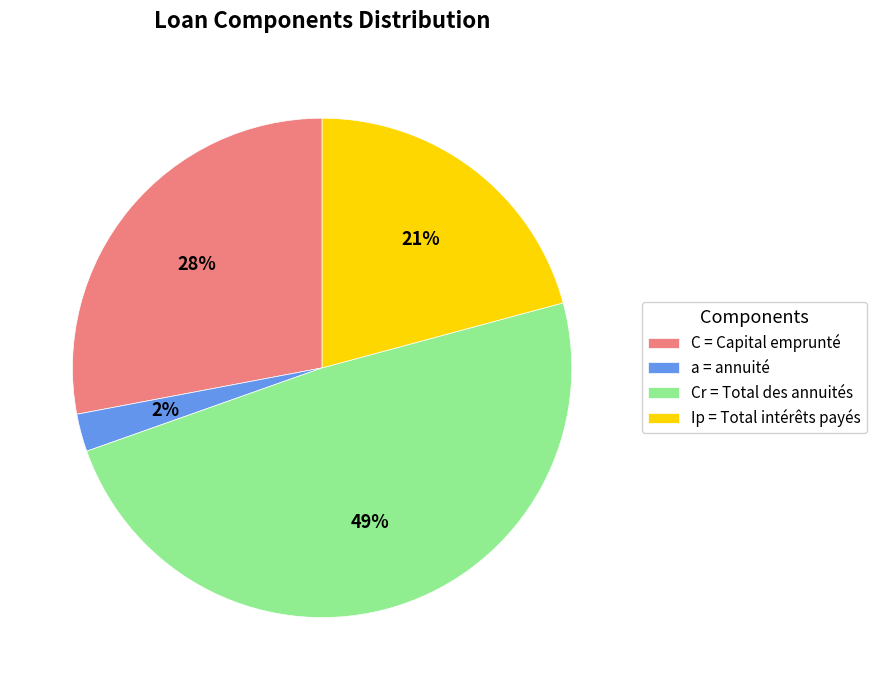

To the nearest percent, what percentage of the pie is Cr = Total des annuités?

49%